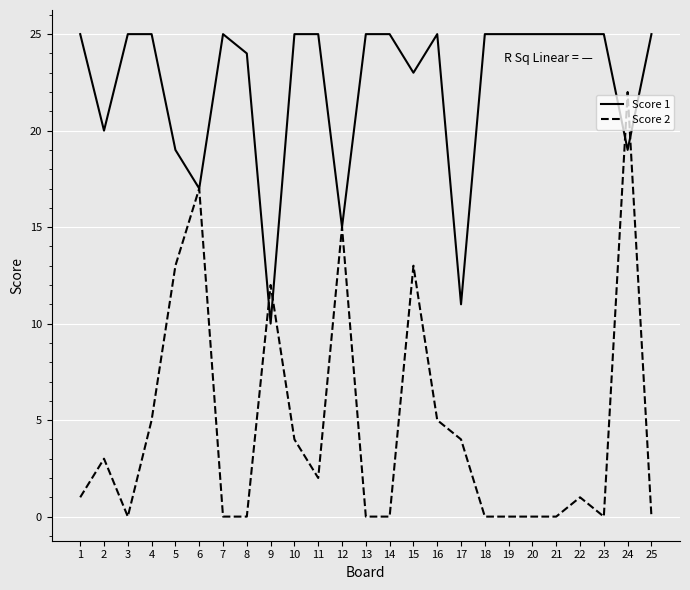

What are all the series names shown in the legend?

Score 1, Score 2